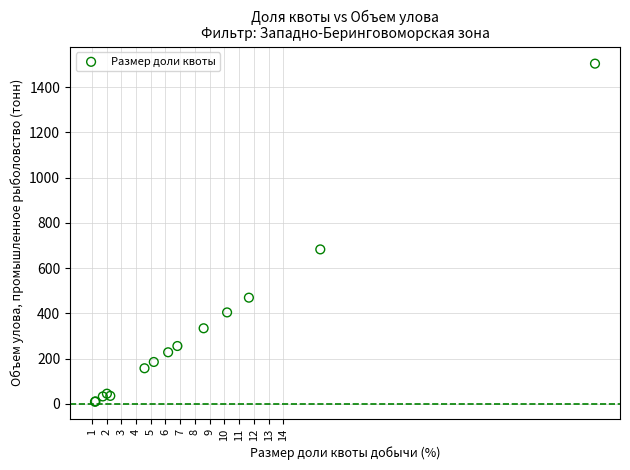

What Y value in the scatter plot is closest to 756?

683.0